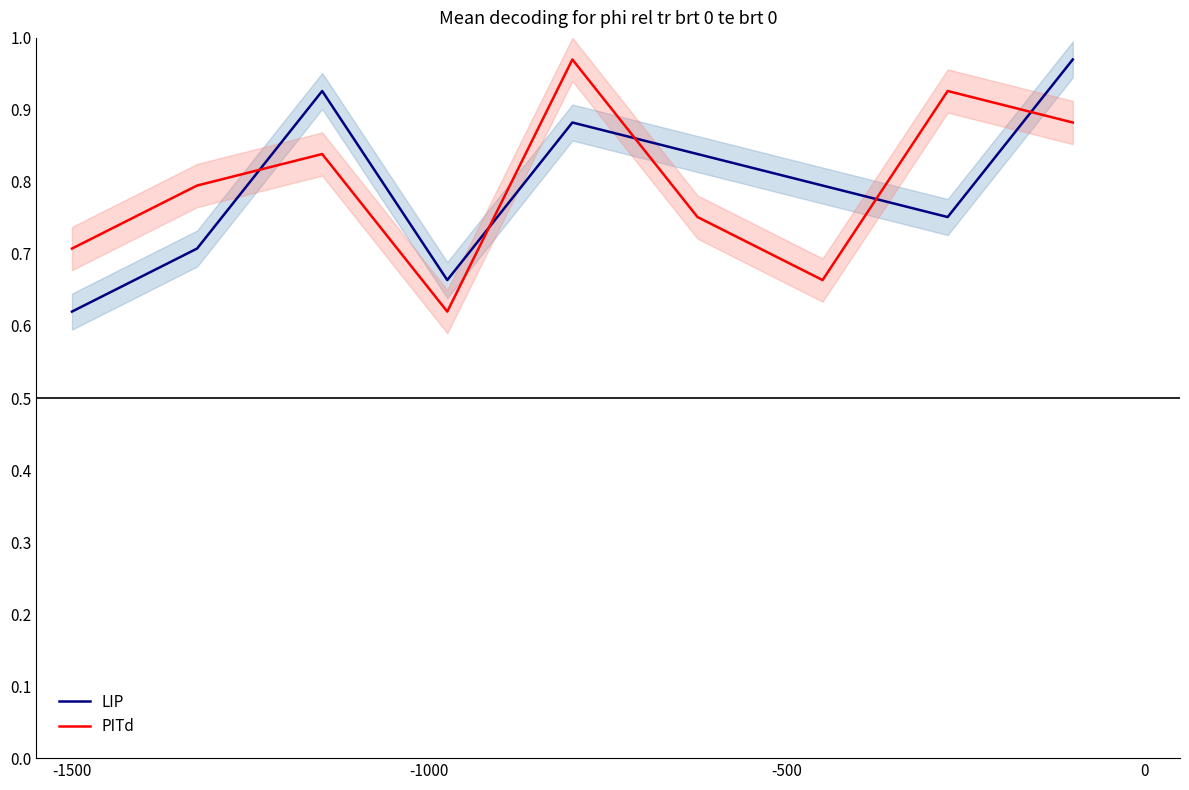

Which category has the lowest value in the LIP series?

-1500